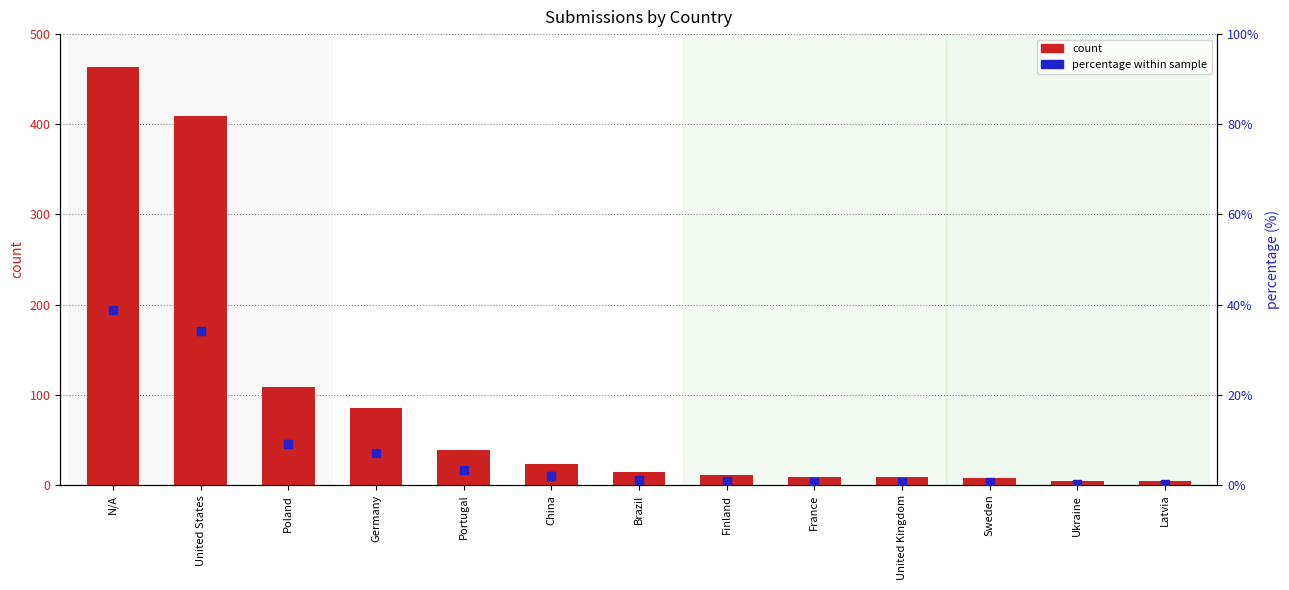

Is the value of percentage at United Kingdom greater than the value of count at United States?

No